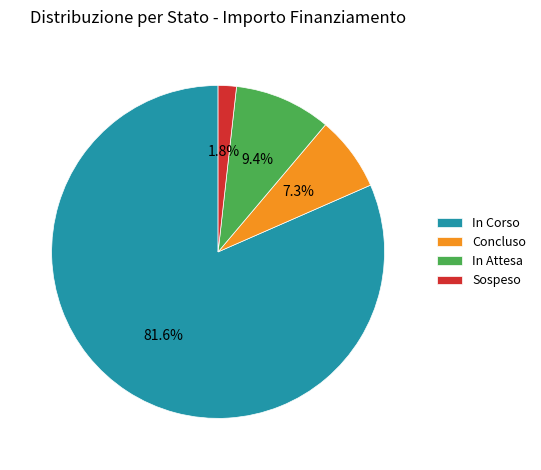

Which category has the biggest portion of the pie?

In Corso